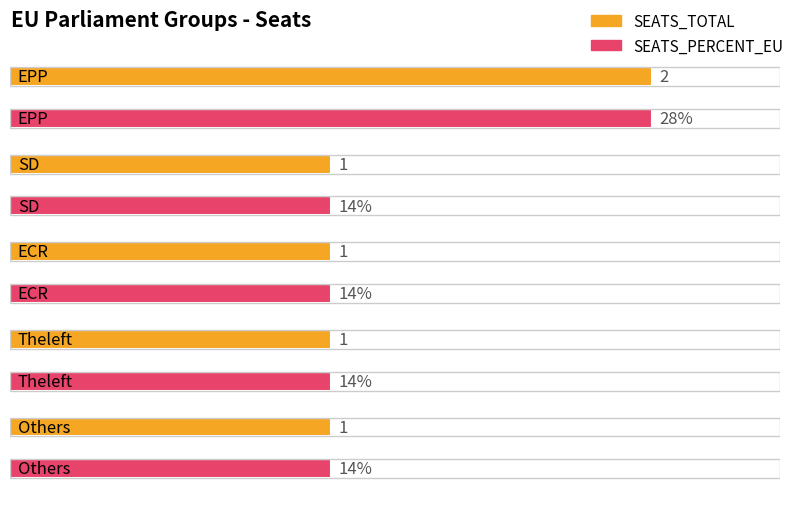

Reading right to left, what are all the values shown in this chart?

SEATS_TOTAL: Others=1.0	Theleft=1.0	ECR=1.0	SD=1.0	EPP=2.0
SEATS_PERCENT_EU: Others=0.1	Theleft=0.1	ECR=0.1	SD=0.1	EPP=0.3